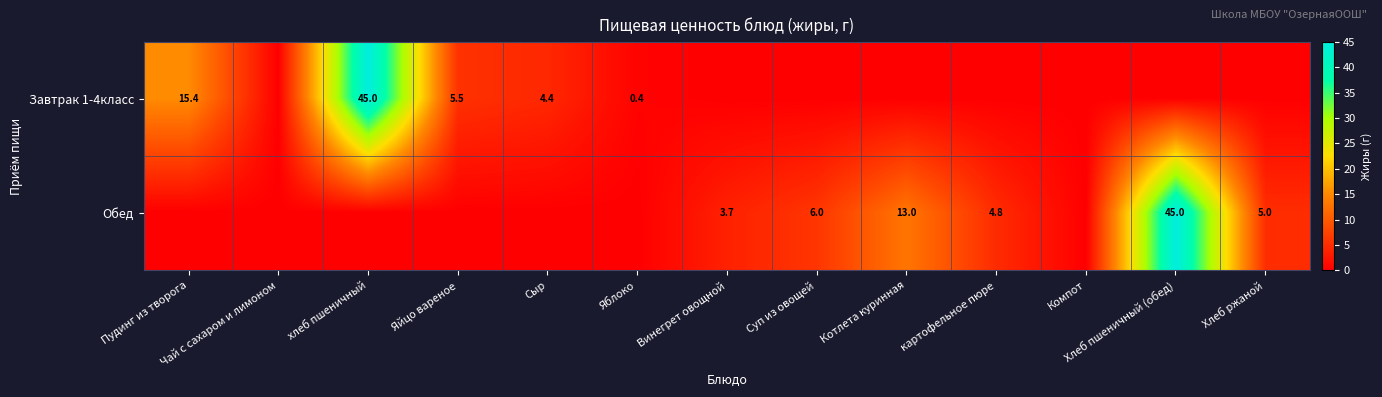

The Обед series shows 69.8 at Хлеб пшеничный (обед). True or false?

False